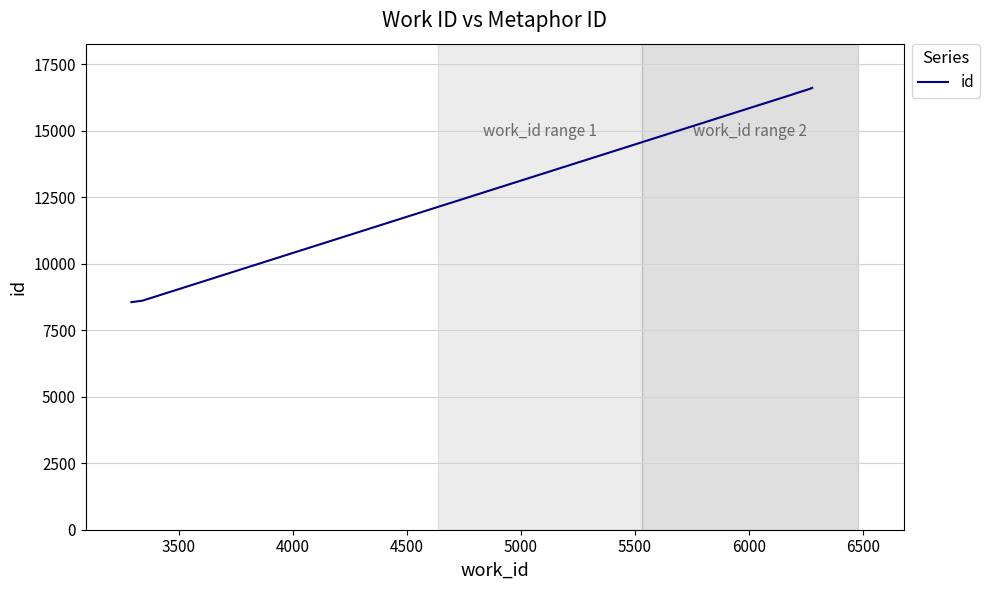

What is the average value?

13857